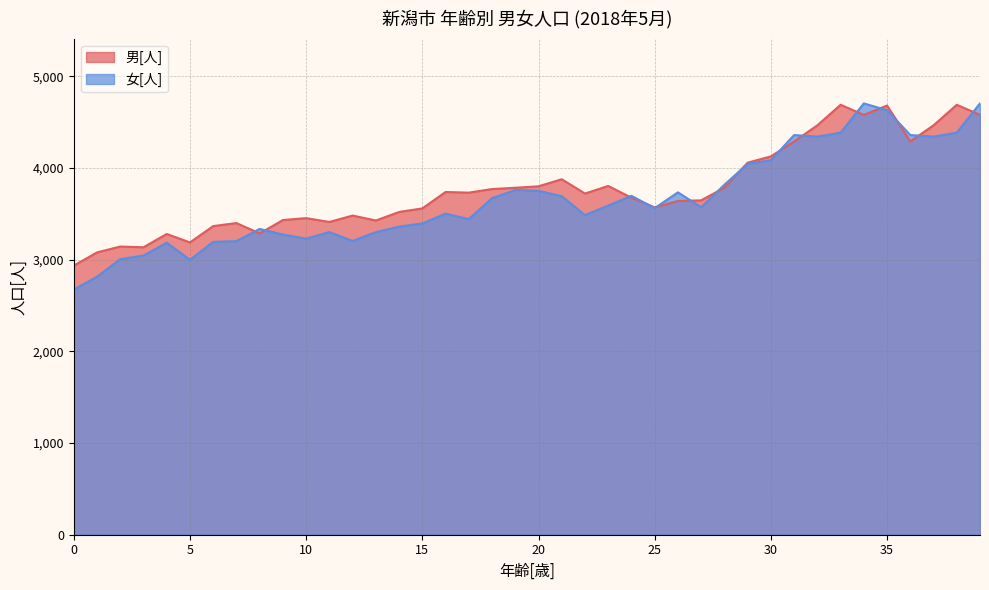

How many values in the 男[人] series are below 3721?

20